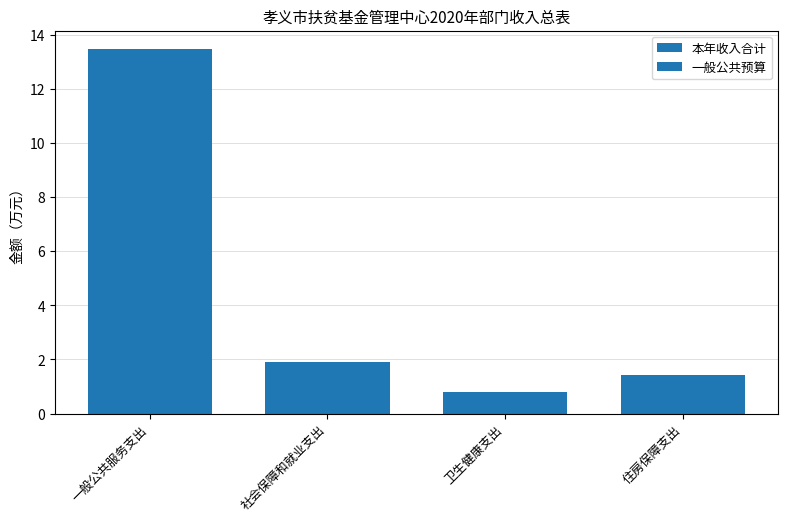

Which series has the largest total across all categories?

本年收入合计